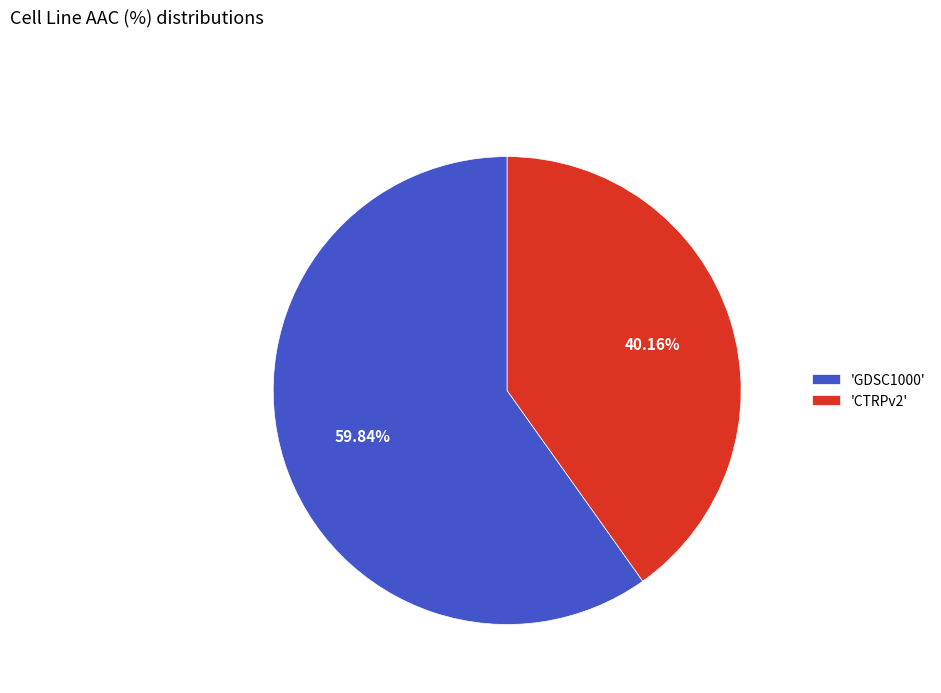

Rank the categories by value from highest to lowest.

'GDSC1000', 'CTRPv2'